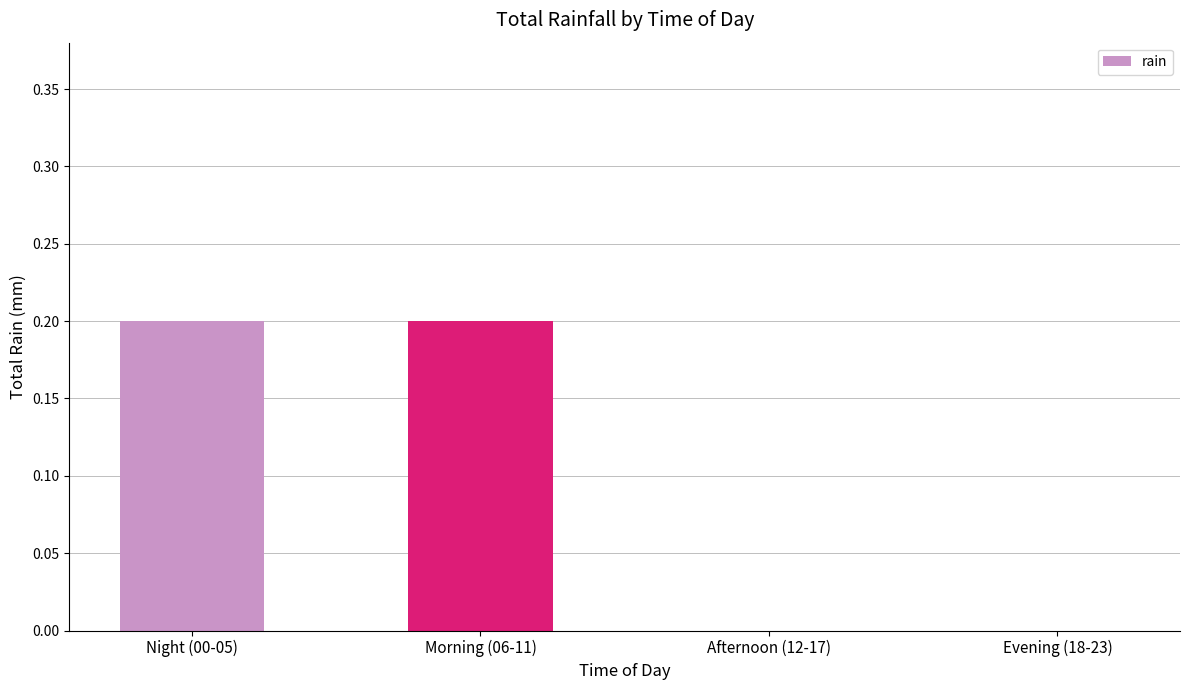

The chart shows a value of 0.1 at Evening (18-23). True or false?

False